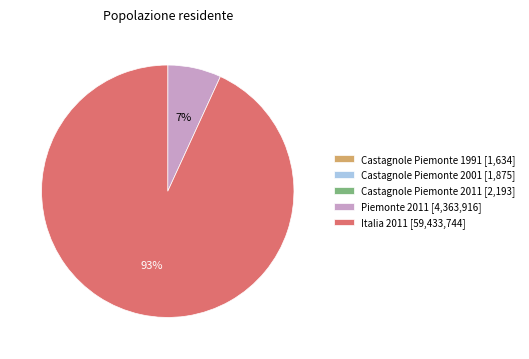

True or false: Piemonte 2011 [4,363,916] accounts for 1% of the total.

False